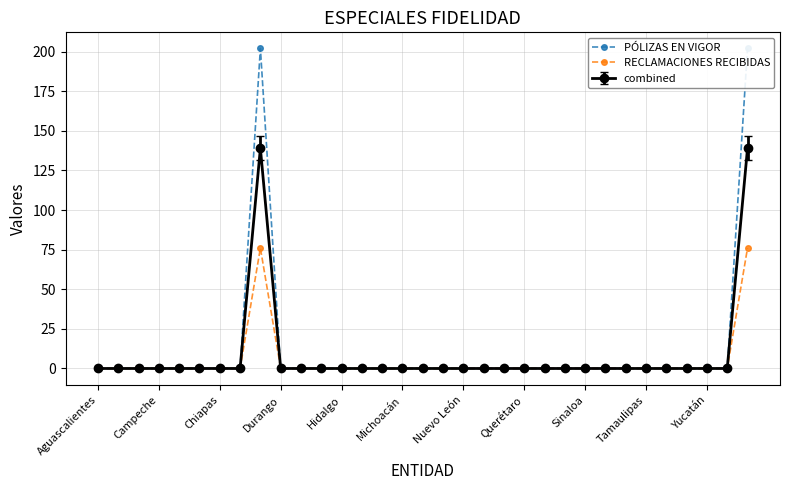

At 20, list the series in order from smallest to largest.

PÓLIZAS EN VIGOR, RECLAMACIONES RECIBIDAS